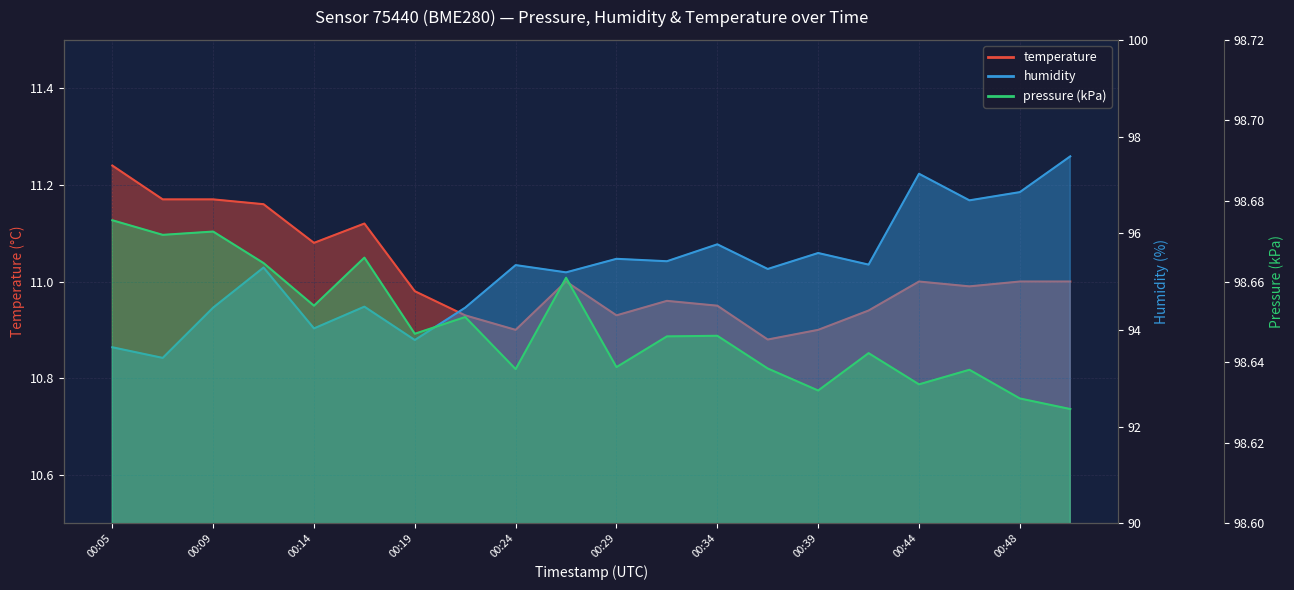

Reading left to right, what are all the values shown in this chart?

temperature: 11.2	11.2	11.2	11.2	11.1	11.1	11.0	10.9	10.9	11.0	10.9	11.0	10.9	10.9	10.9	10.9	11.0	11.0	11.0	11.0
humidity: 93.6	93.4	94.5	95.3	94.0	94.5	93.8	94.5	95.3	95.2	95.5	95.4	95.8	95.3	95.6	95.3	97.2	96.7	96.8	97.6
pressure_scaled: 98.7	98.7	98.7	98.7	98.7	98.7	98.6	98.7	98.6	98.7	98.6	98.6	98.6	98.6	98.6	98.6	98.6	98.6	98.6	98.6